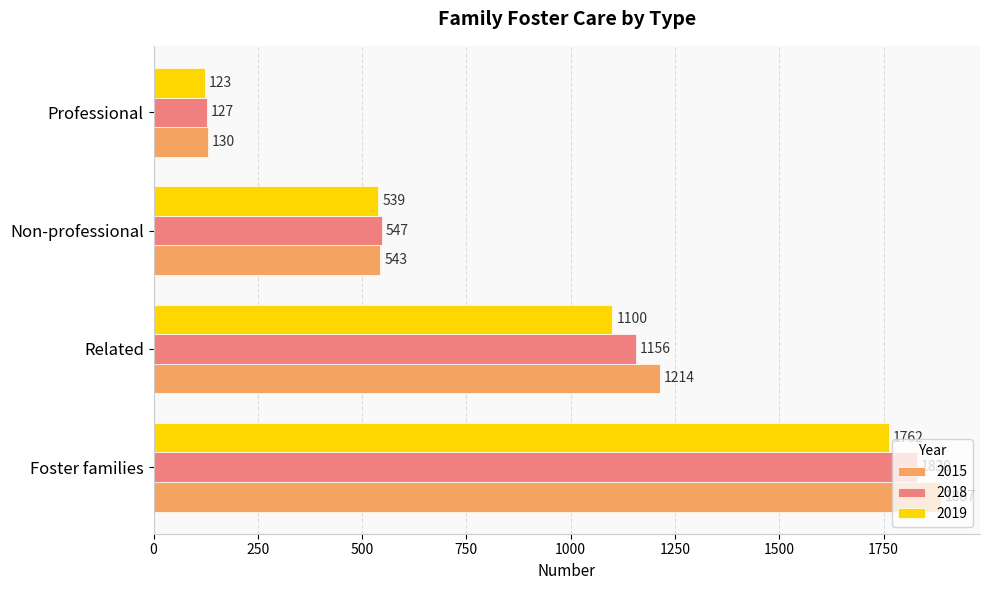

What are all the series names shown in the legend?

2015, 2018, 2019